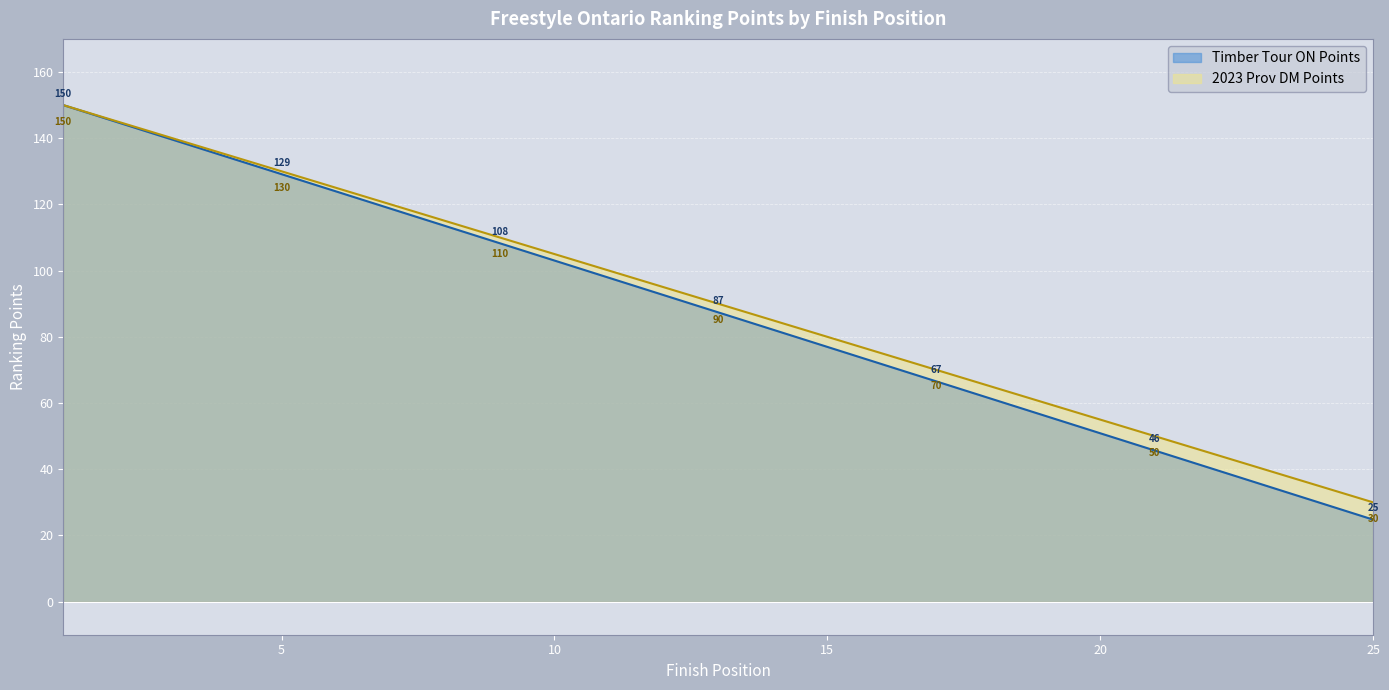

List the series in order of their overall mean, lowest first.

Timber Tour ON Points, 2023 Prov DM Points